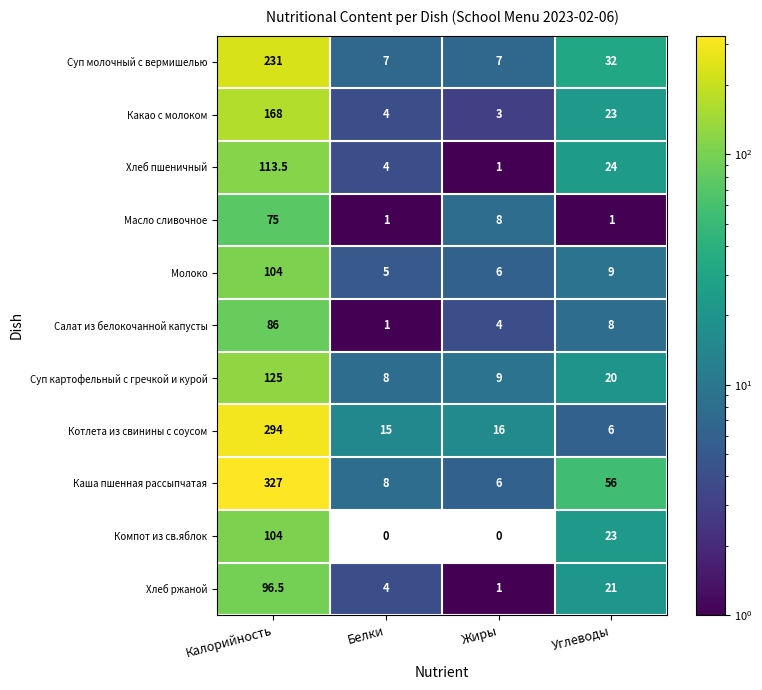

What is the total value across all series at Углеводы?

223.0